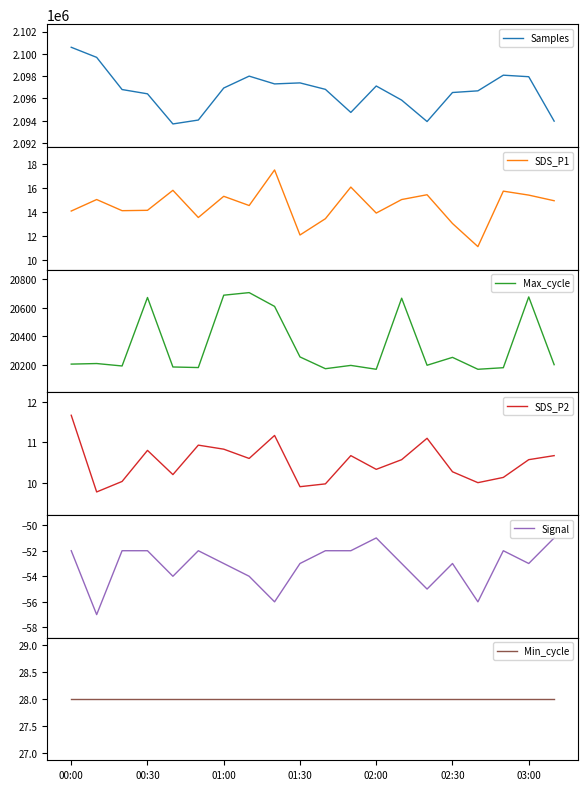

What is the sum of the Signal values at 18 and 02:30?

-105.0